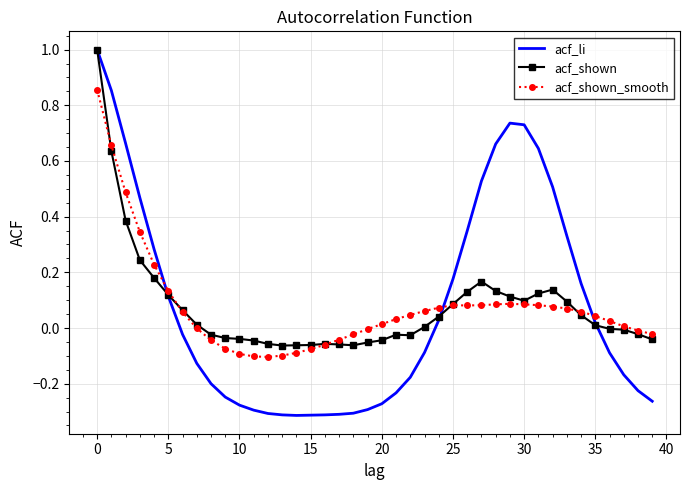

Which series has the widest spread of values?

acf_li